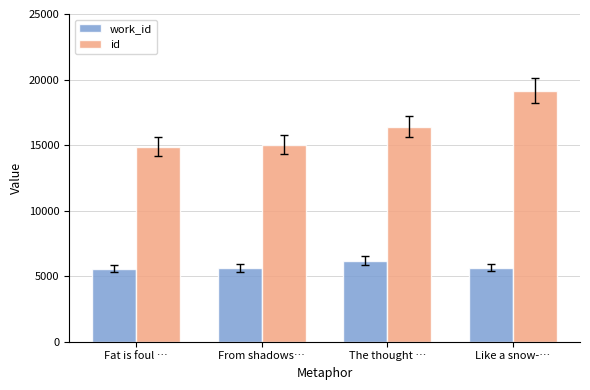

How many bars are there in each group?

2